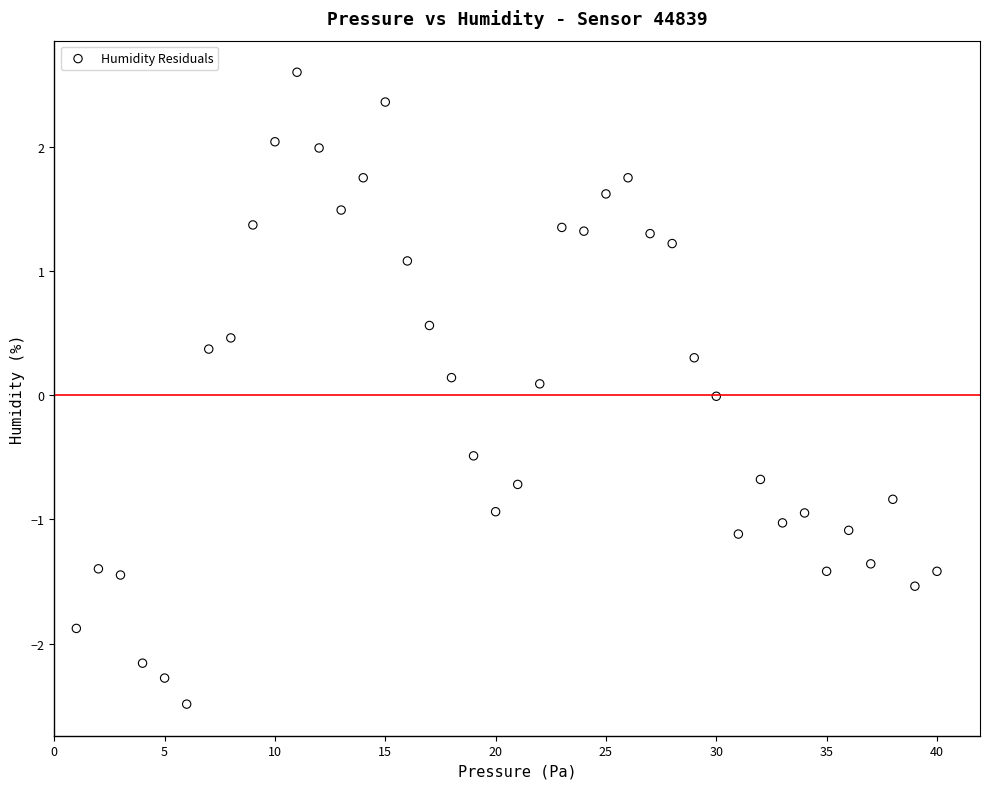

What is the range of X values (max minus min)?

39.0